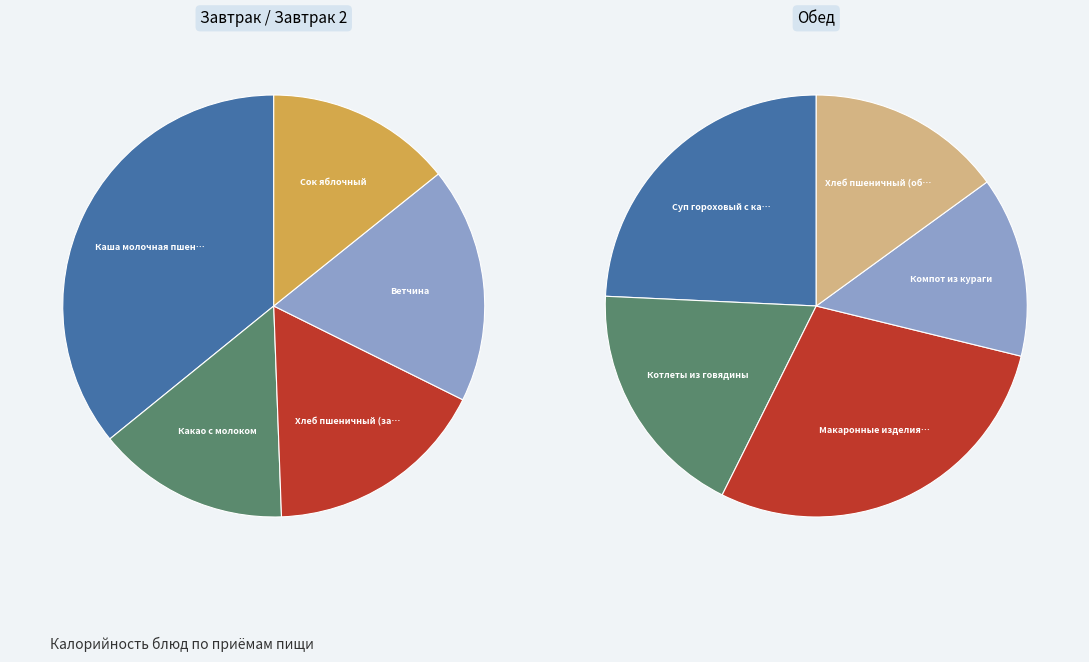

True or false: Хлеб пшеничный (обед) accounts for 8% of the total.

True